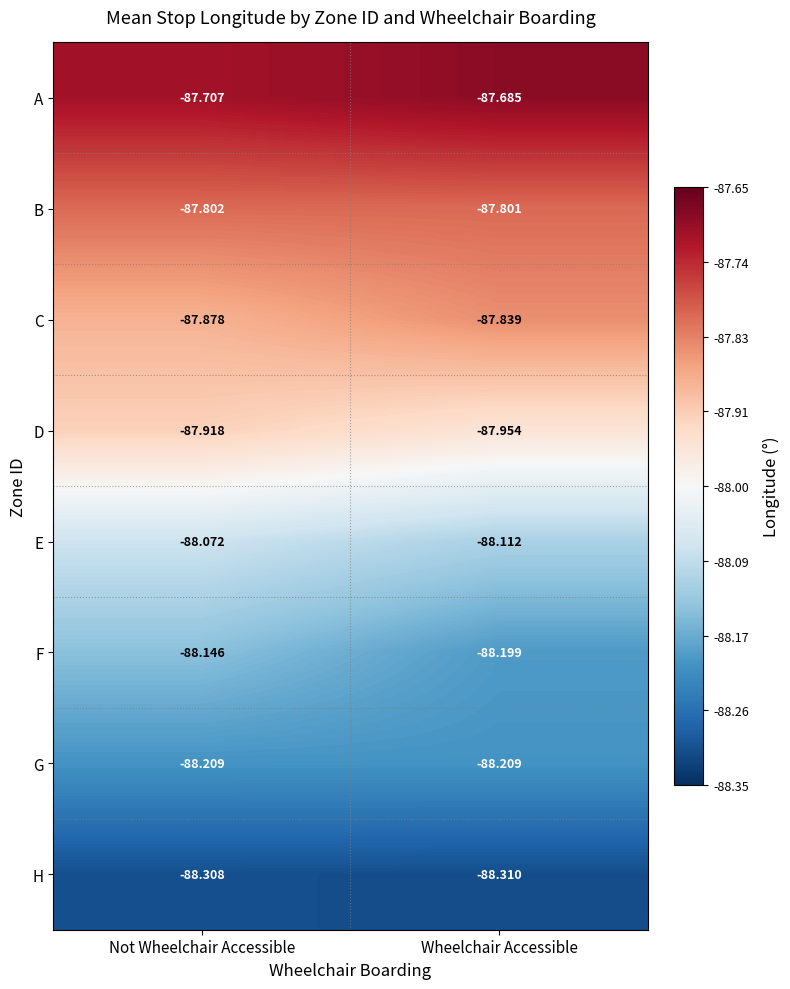

What is the spread (max minus min) of values at Not Wheelchair Accessible?

0.6